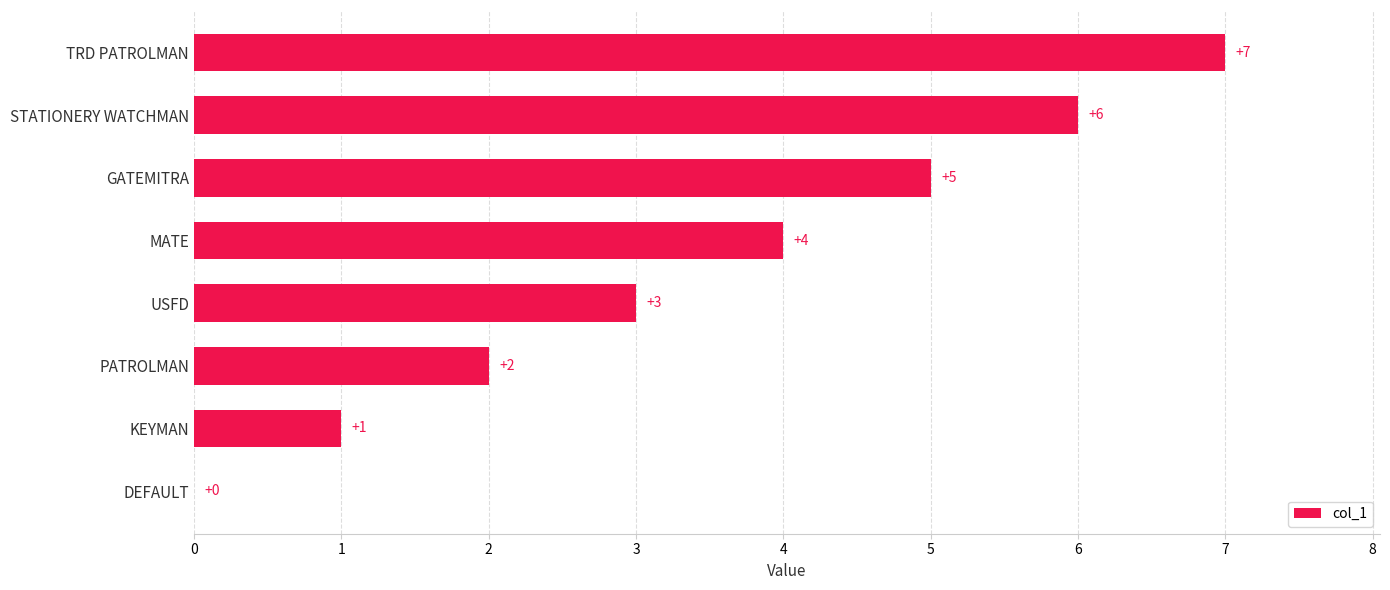

How many values are between 2 and 6?

5